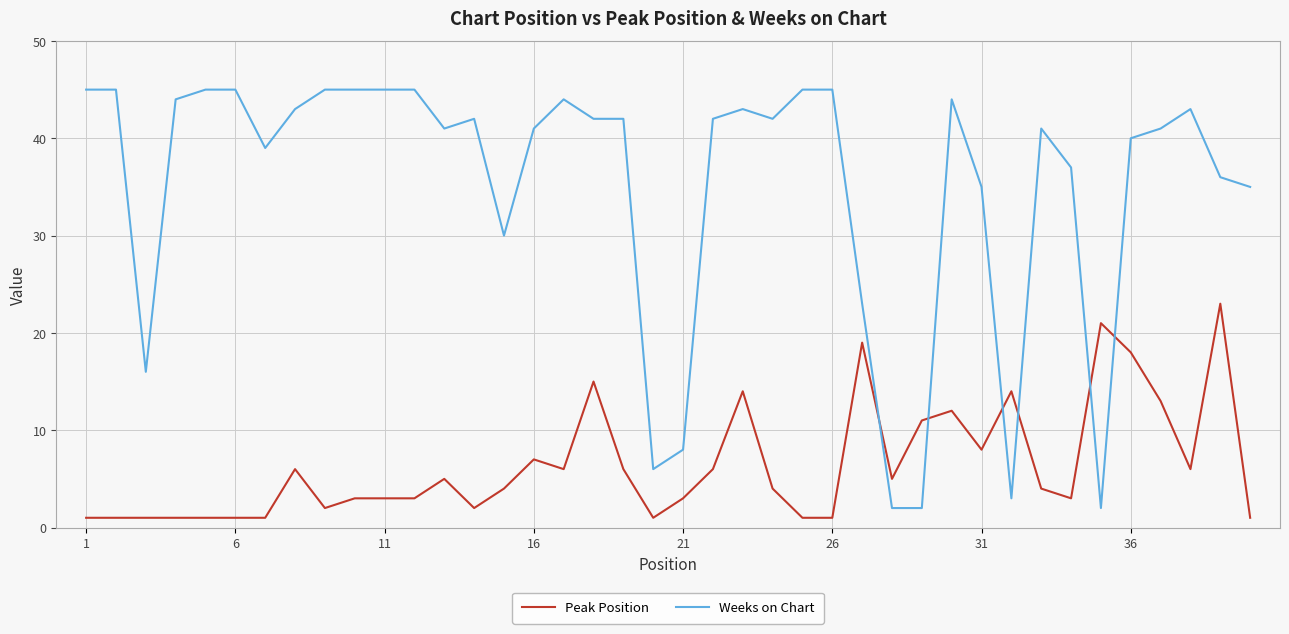

What is the highest value of the Peak Position series?

23